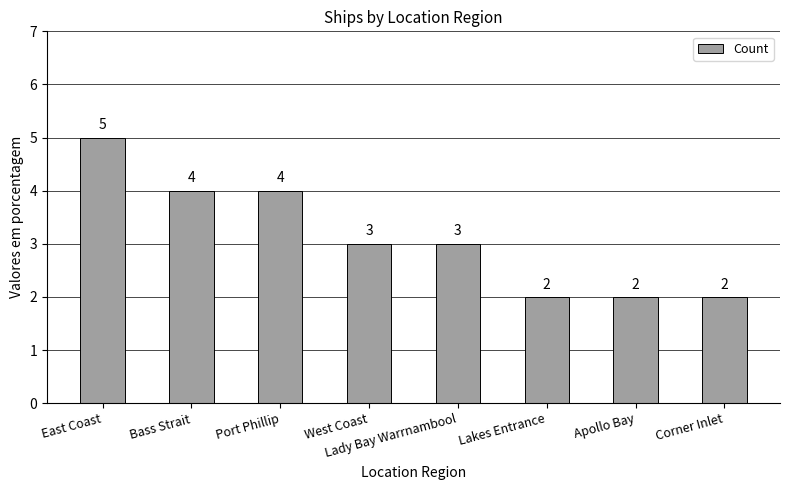

What is the maximum value shown in the chart?

5